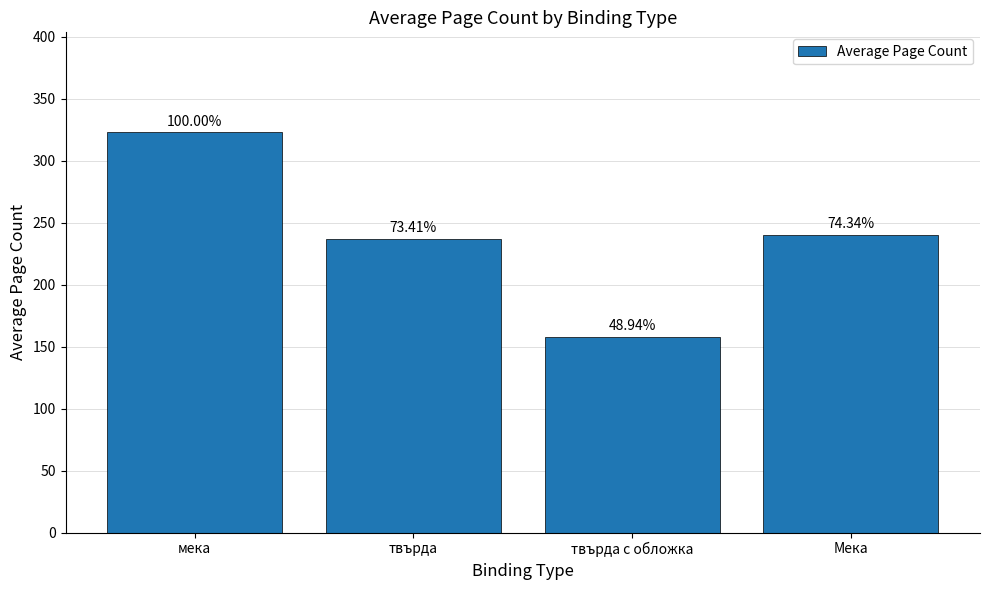

What position from the right is твърда?

3